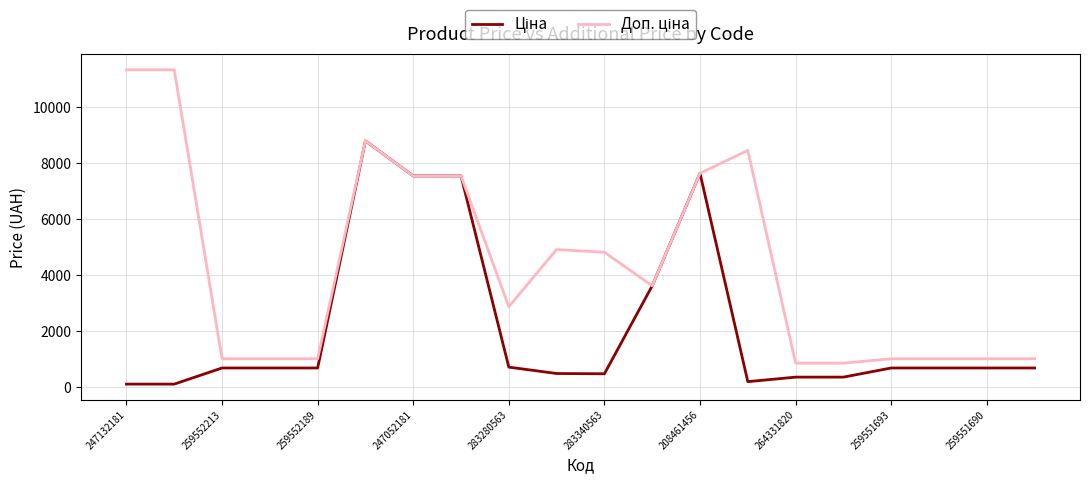

What is the greatest value displayed?

11334.0